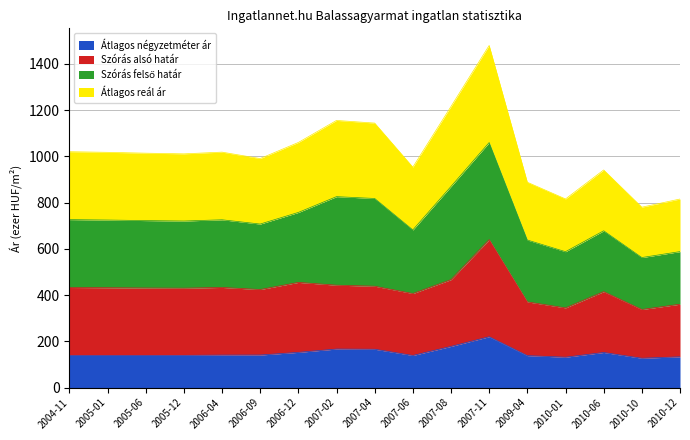

What is the sum of all Átlagos négyzetméter ár values?

2540.8